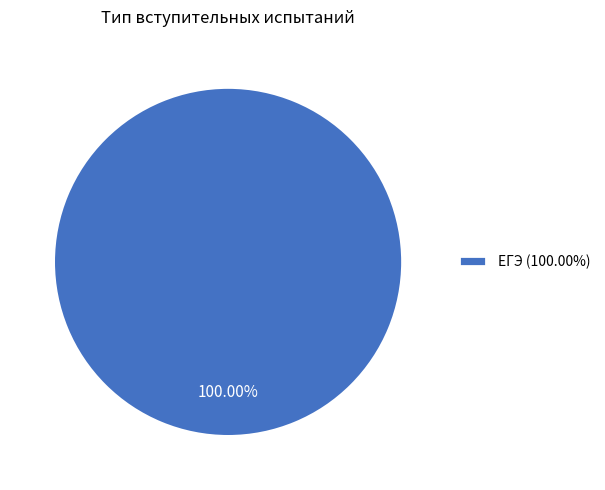

Rank the categories by value from lowest to highest.

ЕГЭ (100.00%)